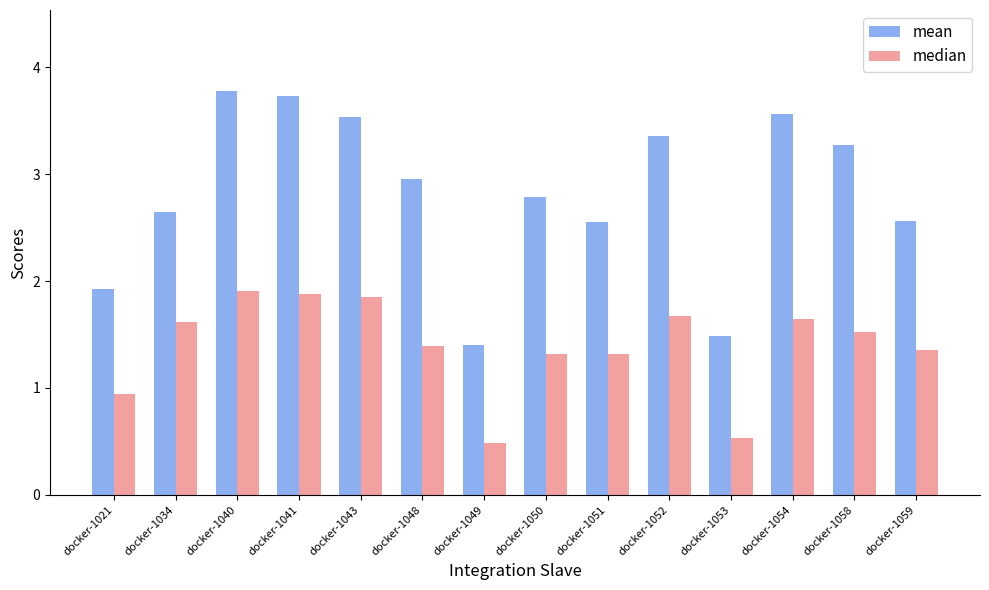

At how many categories does at least one series exceed 1?

14